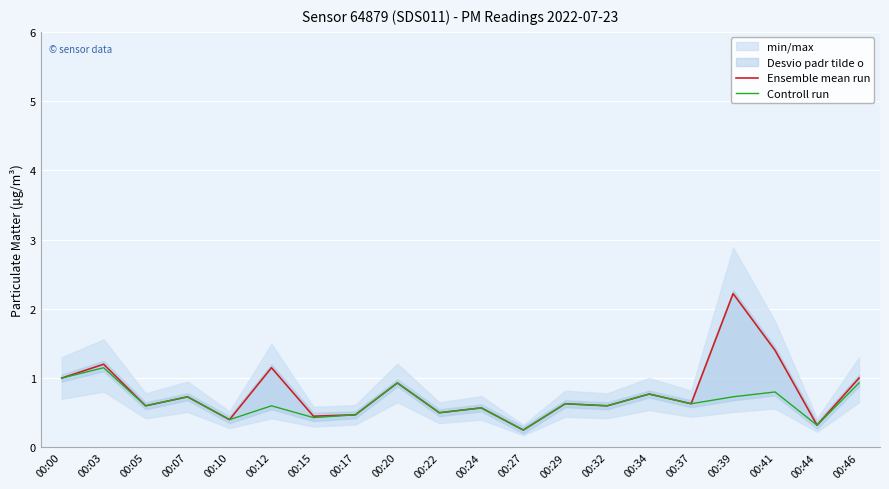

At which category does the chart reach its peak across all series?

00:39